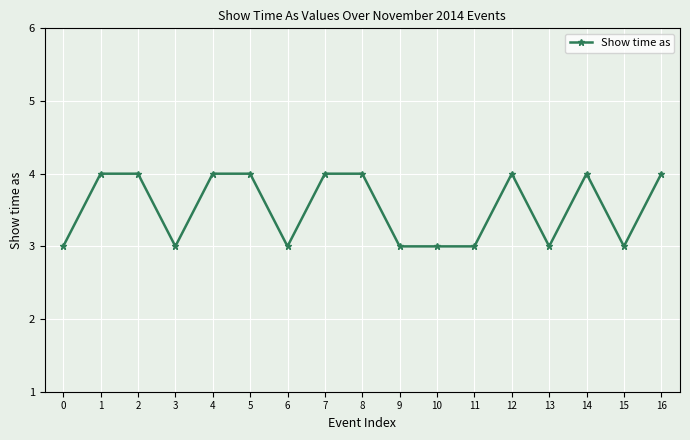

What is the sum of the values at 1 and 16?

8